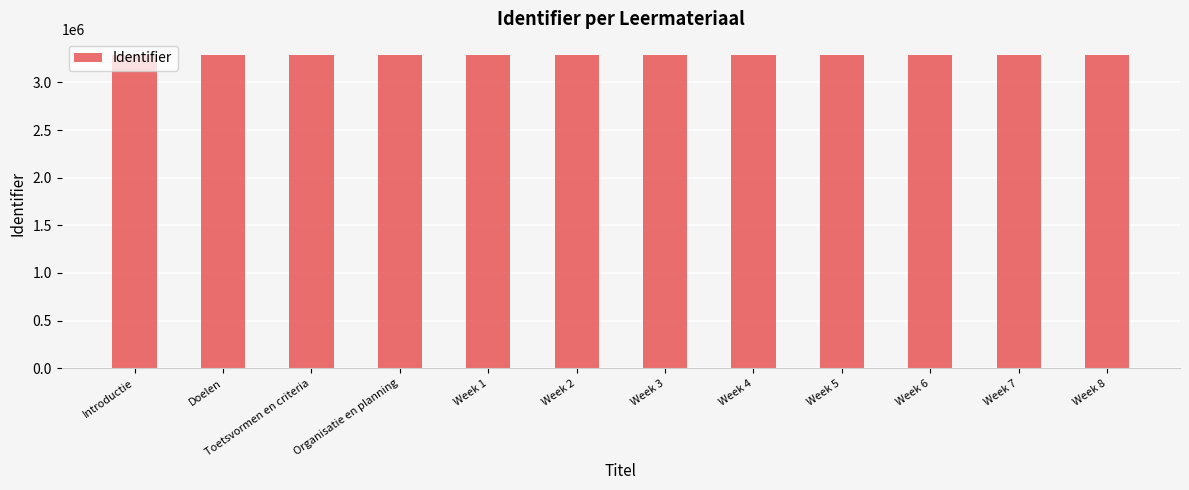

The value at Week 4 is 3292874. True or false?

True